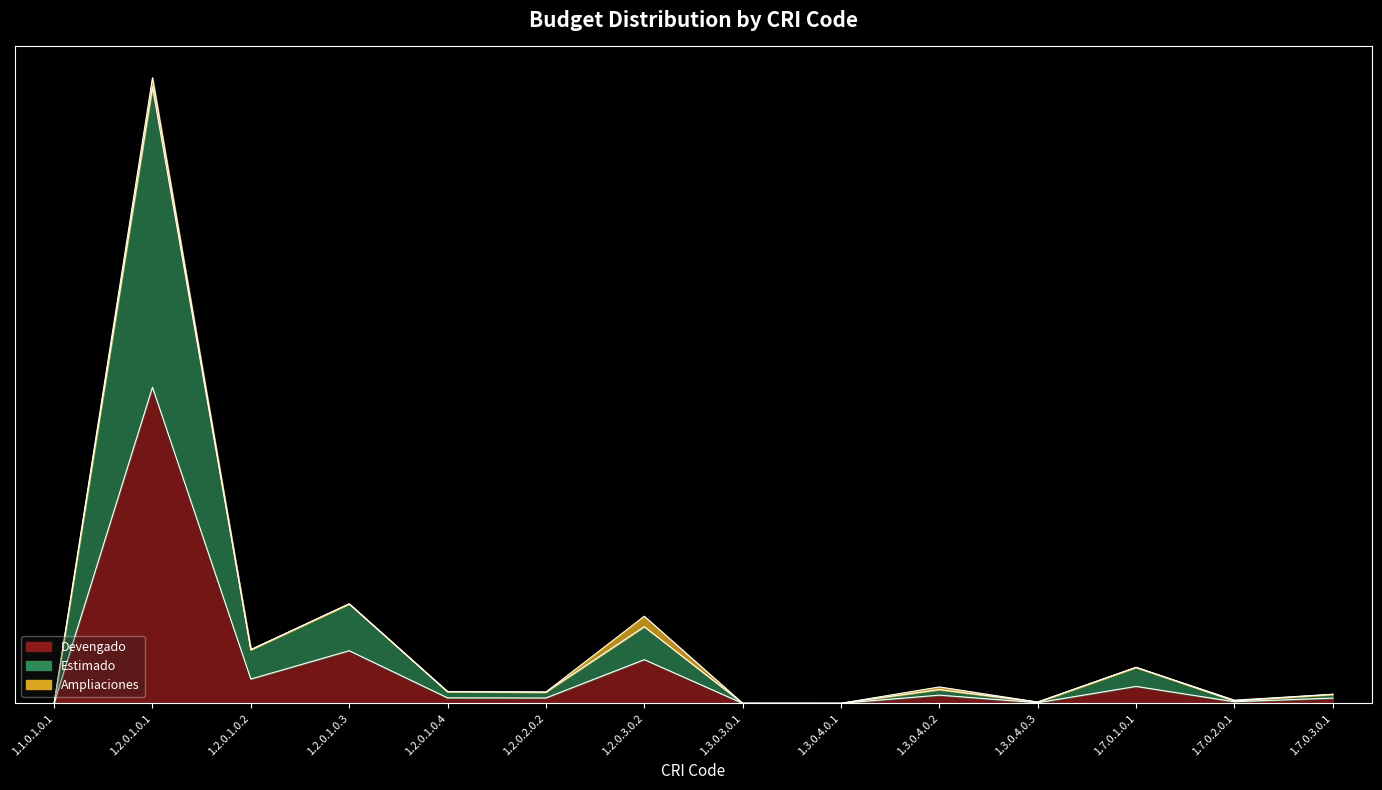

At which category does the chart reach its minimum across all series?

1.3.0.3.0.1